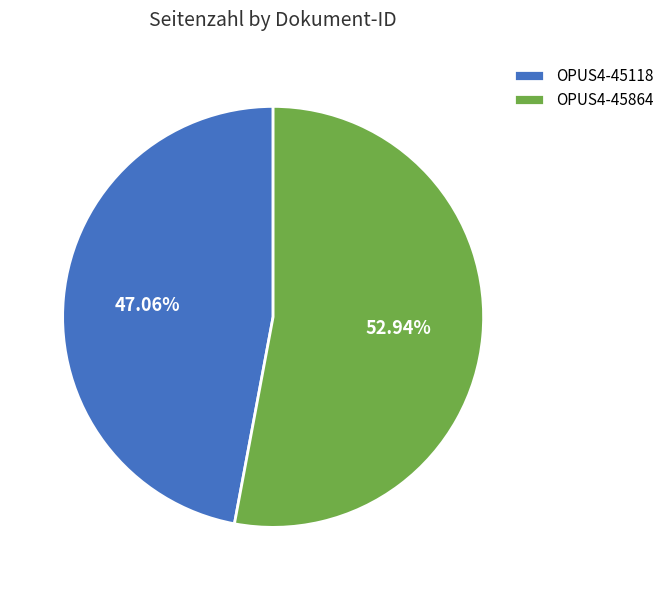

Between OPUS4-45864 and OPUS4-45118, which is larger?

OPUS4-45864